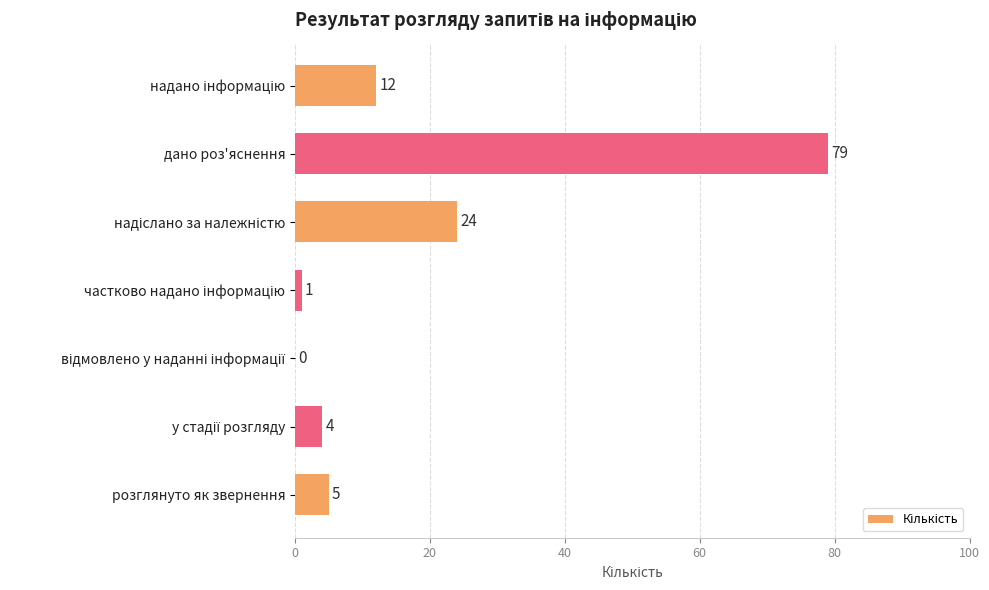

What is the sum of all values?

125